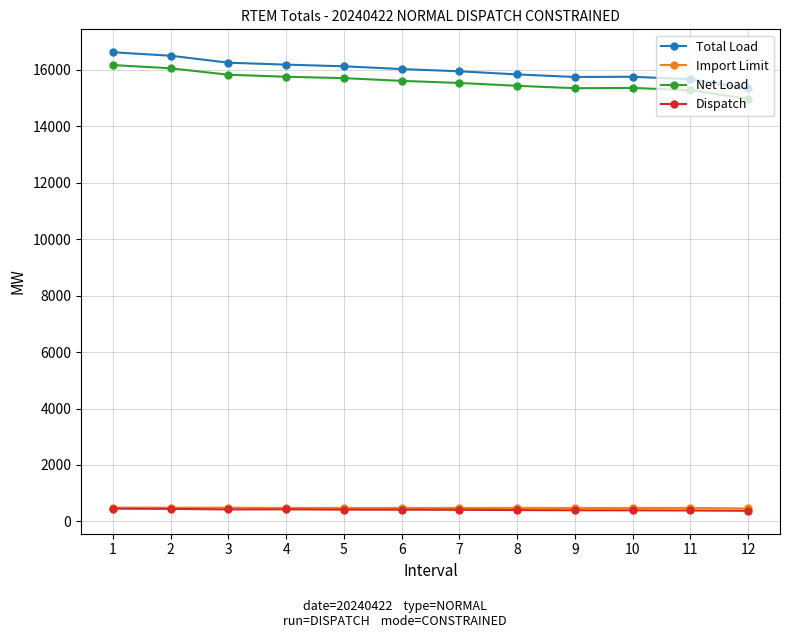

What is the total value across all series at 5?

32712.2